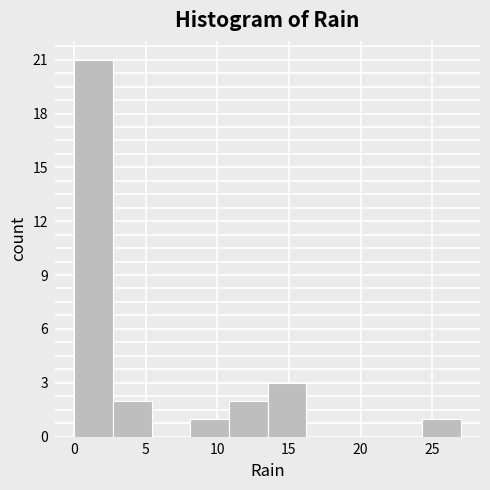

What is the height of the bar covering 10.8 to 13.5 on the x-axis? Neither the bar edges nor the heights are printed on the chart, so give them approximately, as read against the axes.

2